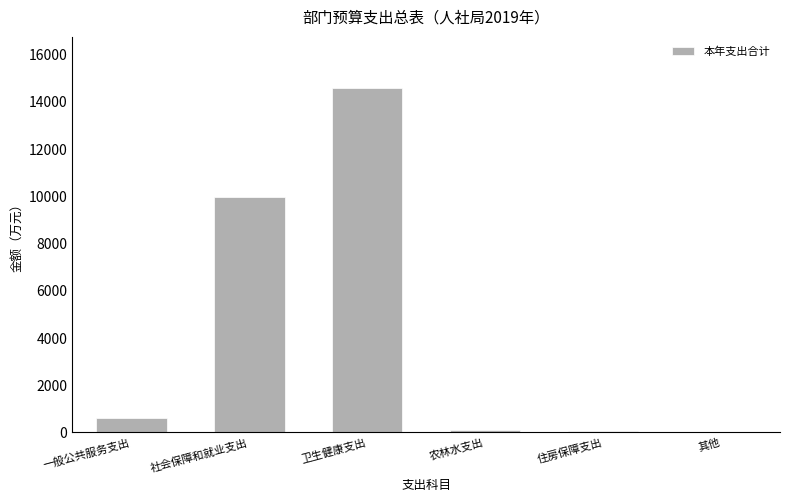

True or false: the data shows 4066.8 at 社会保障和就业支出.

False